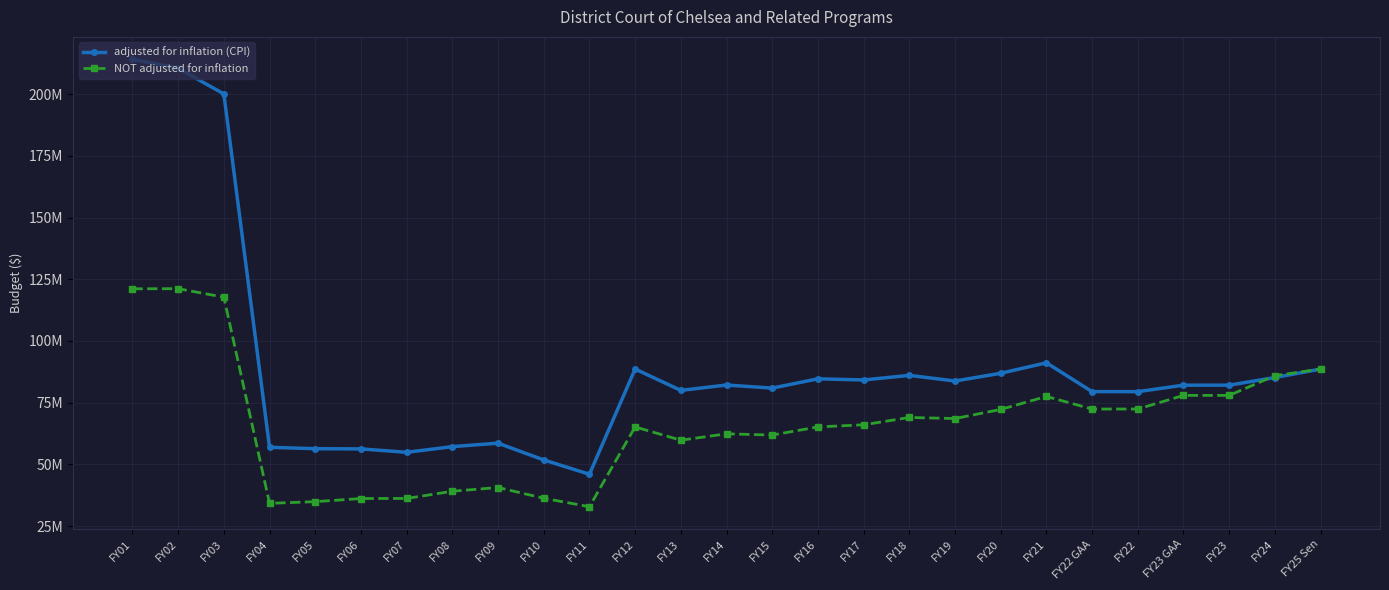

Is this an area chart (filled region under the line)?

No